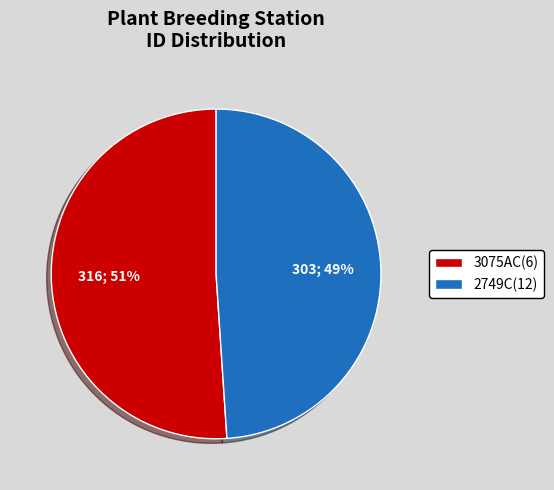

Is there a majority slice in this chart?

Yes